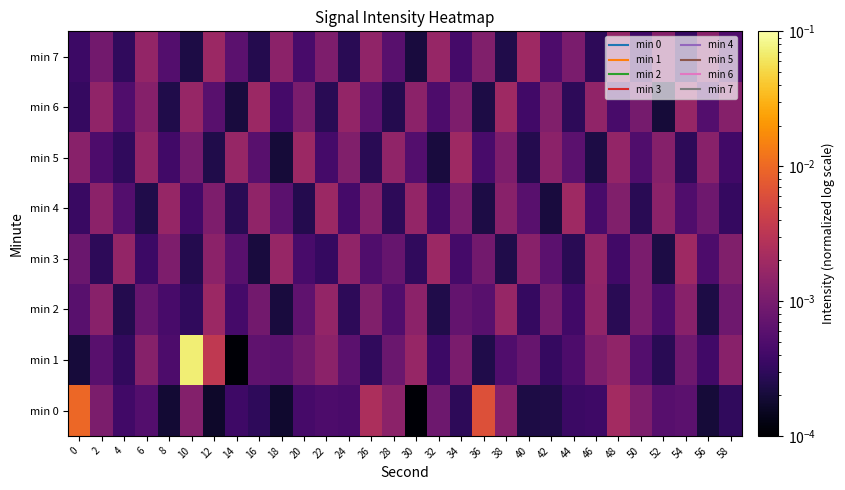

Reading right to left, transcribe all the data shown in this chart.

min 0: 58=0.0	56=0.0	54=0.0	52=0.0	50=0.0	48=0.0	46=0.0	44=0.0	42=0.0	40=0.0	38=0.0	36=0.0	34=0.0	32=0.0	30=0.0	28=0.0	26=0.0	24=0.0	22=0.0	20=0.0	18=0.0	16=0.0	14=0.0	12=0.0	10=0.0	8=0.0	6=0.0	4=0.0	2=0.0	0=0.0
min 1: 58=0.0	56=0.0	54=0.0	52=0.0	50=0.0	48=0.0	46=0.0	44=0.0	42=0.0	40=0.0	38=0.0	36=0.0	34=0.0	32=0.0	30=0.0	28=0.0	26=0.0	24=0.0	22=0.0	20=0.0	18=0.0	16=0.0	14=0.0	12=0.0	10=0.1	8=0.0	6=0.0	4=0.0	2=0.0	0=0.0
min 2: 58=0.0	56=0.0	54=0.0	52=0.0	50=0.0	48=0.0	46=0.0	44=0.0	42=0.0	40=0.0	38=0.0	36=0.0	34=0.0	32=0.0	30=0.0	28=0.0	26=0.0	24=0.0	22=0.0	20=0.0	18=0.0	16=0.0	14=0.0	12=0.0	10=0.0	8=0.0	6=0.0	4=0.0	2=0.0	0=0.0
min 3: 58=0.0	56=0.0	54=0.0	52=0.0	50=0.0	48=0.0	46=0.0	44=0.0	42=0.0	40=0.0	38=0.0	36=0.0	34=0.0	32=0.0	30=0.0	28=0.0	26=0.0	24=0.0	22=0.0	20=0.0	18=0.0	16=0.0	14=0.0	12=0.0	10=0.0	8=0.0	6=0.0	4=0.0	2=0.0	0=0.0
min 4: 58=0.0	56=0.0	54=0.0	52=0.0	50=0.0	48=0.0	46=0.0	44=0.0	42=0.0	40=0.0	38=0.0	36=0.0	34=0.0	32=0.0	30=0.0	28=0.0	26=0.0	24=0.0	22=0.0	20=0.0	18=0.0	16=0.0	14=0.0	12=0.0	10=0.0	8=0.0	6=0.0	4=0.0	2=0.0	0=0.0
min 5: 58=0.0	56=0.0	54=0.0	52=0.0	50=0.0	48=0.0	46=0.0	44=0.0	42=0.0	40=0.0	38=0.0	36=0.0	34=0.0	32=0.0	30=0.0	28=0.0	26=0.0	24=0.0	22=0.0	20=0.0	18=0.0	16=0.0	14=0.0	12=0.0	10=0.0	8=0.0	6=0.0	4=0.0	2=0.0	0=0.0
min 6: 58=0.0	56=0.0	54=0.0	52=0.0	50=0.0	48=0.0	46=0.0	44=0.0	42=0.0	40=0.0	38=0.0	36=0.0	34=0.0	32=0.0	30=0.0	28=0.0	26=0.0	24=0.0	22=0.0	20=0.0	18=0.0	16=0.0	14=0.0	12=0.0	10=0.0	8=0.0	6=0.0	4=0.0	2=0.0	0=0.0
min 7: 58=0.0	56=0.0	54=0.0	52=0.0	50=0.0	48=0.0	46=0.0	44=0.0	42=0.0	40=0.0	38=0.0	36=0.0	34=0.0	32=0.0	30=0.0	28=0.0	26=0.0	24=0.0	22=0.0	20=0.0	18=0.0	16=0.0	14=0.0	12=0.0	10=0.0	8=0.0	6=0.0	4=0.0	2=0.0	0=0.0